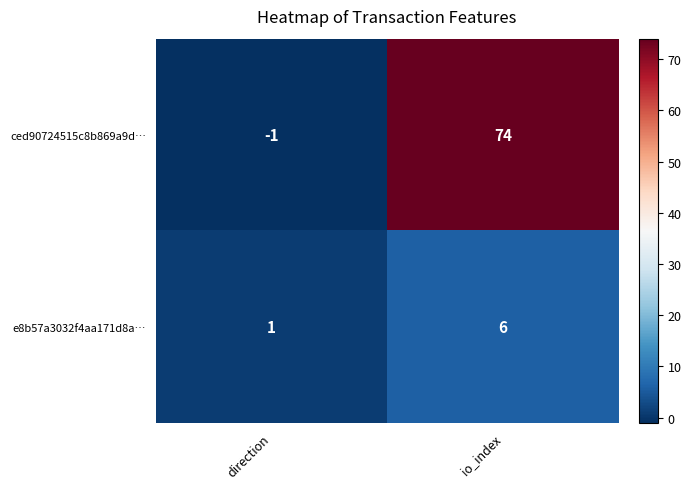

The e8b57a3032f4aa171d8a… series shows 8 at io_index. True or false?

False